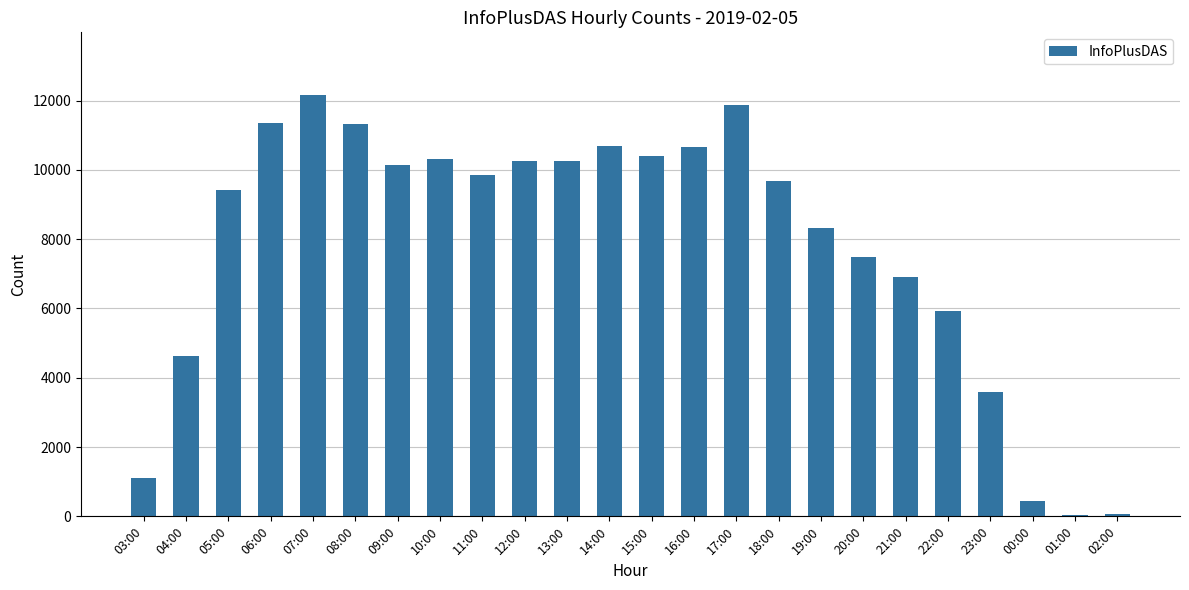

Is it true that the value at 04:00 is 4633?

True